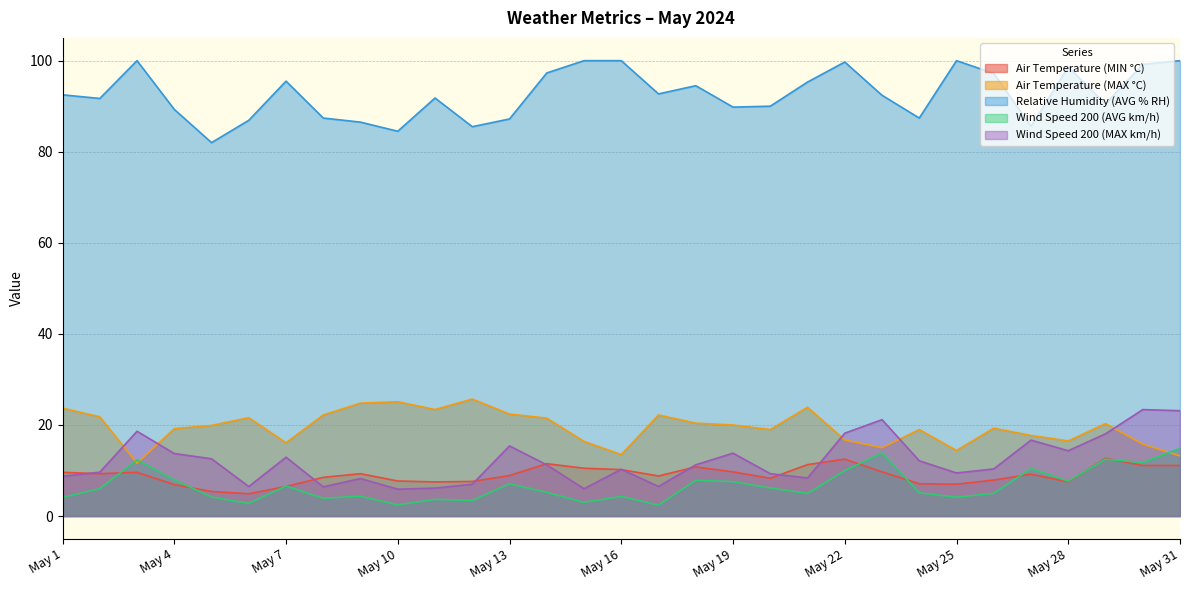

The value of Relative Humidity (AVG % RH) at May 18 is 64.0. True or false?

False